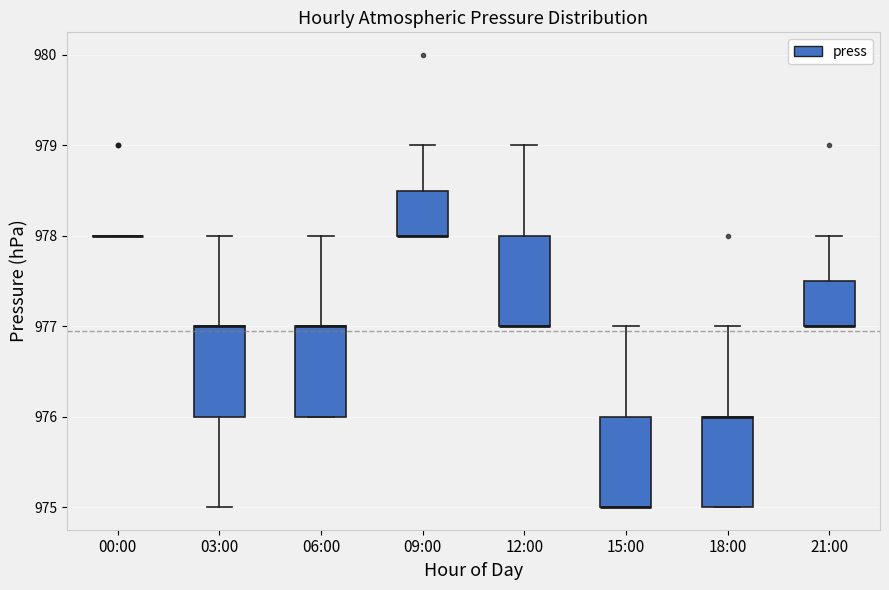

Reading left to right, transcribe this box plot: for each box, give where its median line is, the range the box spans, and where its two whiskers end, as read against the y-axis. The values are not printed on the chart, so give them approximately, as read against the axis.

00:00: box collapsed to a line at 978.0, whiskers 978.0 to 978.0
03:00: median 977.0 (drawn on the box's upper edge), box 976.0 to 977.0, whiskers 975.0 to 978.0
06:00: median 977.0 (drawn on the box's upper edge), box 976.0 to 977.0, whiskers 976.0 to 978.0
09:00: median 978.0 (drawn on the box's lower edge), box 978.0 to 978.5, whiskers 978.0 to 979.0
12:00: median 977.0 (drawn on the box's lower edge), box 977.0 to 978.0, whiskers 977.0 to 979.0
15:00: median 975.0 (drawn on the box's lower edge), box 975.0 to 976.0, whiskers 975.0 to 977.0
18:00: median 976.0 (drawn on the box's upper edge), box 975.0 to 976.0, whiskers 975.0 to 977.0
21:00: median 977.0 (drawn on the box's lower edge), box 977.0 to 977.5, whiskers 977.0 to 978.0